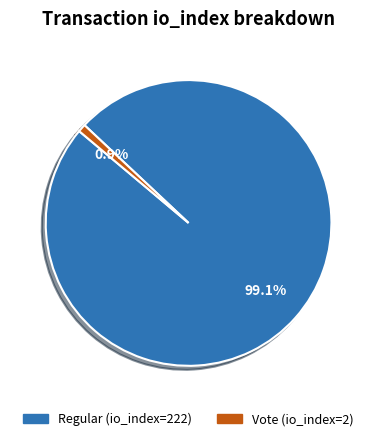

Between Vote (io_index=2) and Regular (io_index=222), which is larger?

Regular (io_index=222)